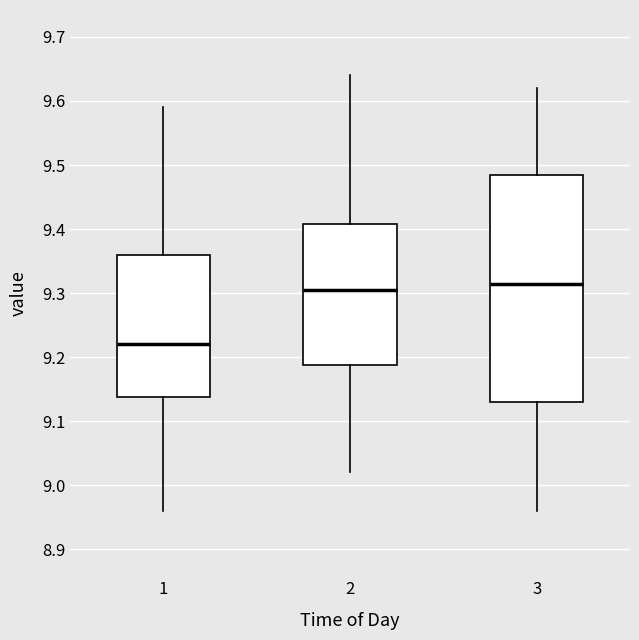

Reading left to right, read every box against the y-axis: the position of its median line, the range the box covers, and the ends of its whiskers. The values are not printed on the chart, so give them approximately, as read against the axis.

1: median 9.22, box 9.14 to 9.36, whiskers 8.96 to 9.59
2: median 9.31, box 9.19 to 9.41, whiskers 9.02 to 9.64
3: median 9.32, box 9.13 to 9.49, whiskers 8.96 to 9.62